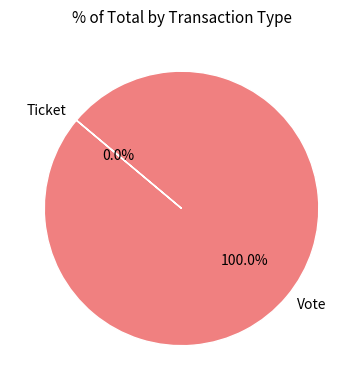

Is it true that Ticket is 0% of the pie?

True